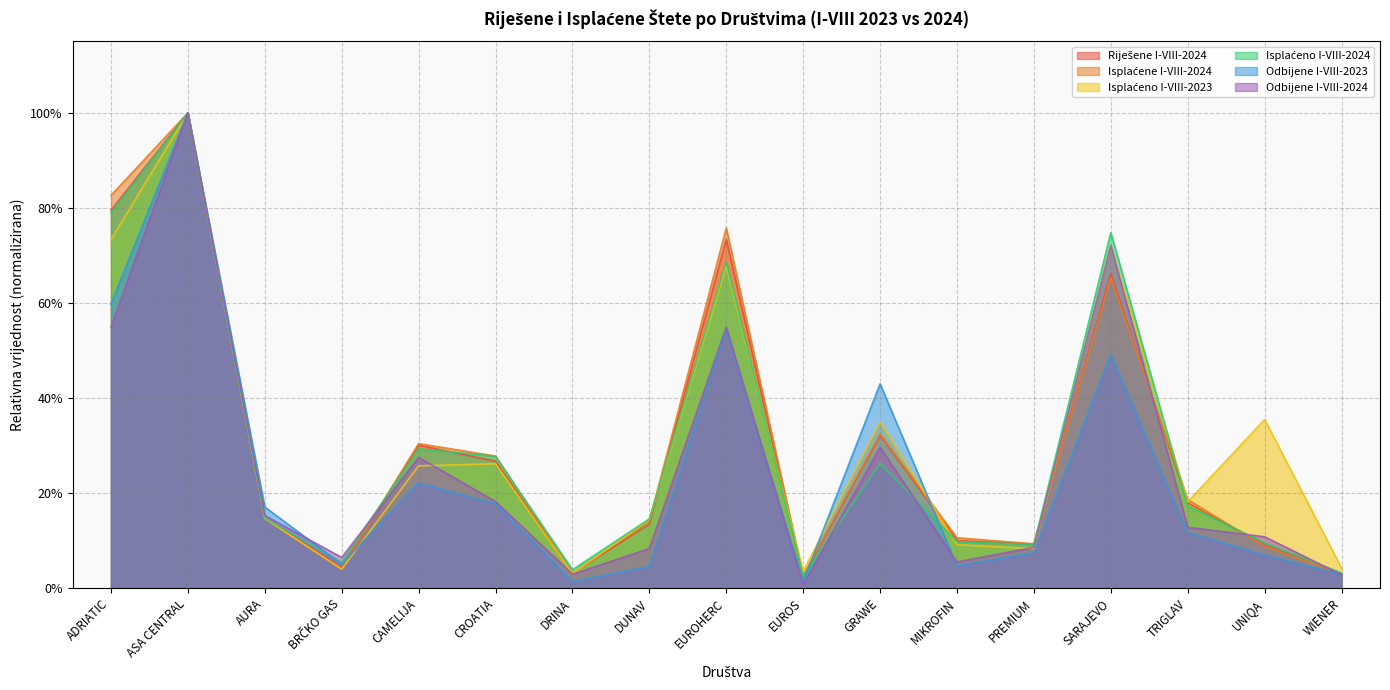

Reading right to left, list all the values displayed in this chart.

Riješene I-VIII-2024: WIENER=0.0	UNIQA=0.1	TRIGLAV=0.2	SARAJEVO=0.7	PREMIUM=0.1	MIKROFIN=0.1	GRAWE=0.3	EUROS=0.0	EUROHERC=0.7	DUNAV=0.1	DRINA=0.0	CROATIA=0.3	CAMELIJA=0.3	BRČKO GAS=0.0	AURA=0.1	ASA CENTRAL=1.0	ADRIATIC=0.8
Isplaćene I-VIII-2024: WIENER=0.0	UNIQA=0.1	TRIGLAV=0.2	SARAJEVO=0.7	PREMIUM=0.1	MIKROFIN=0.1	GRAWE=0.3	EUROS=0.0	EUROHERC=0.8	DUNAV=0.1	DRINA=0.0	CROATIA=0.3	CAMELIJA=0.3	BRČKO GAS=0.0	AURA=0.1	ASA CENTRAL=1.0	ADRIATIC=0.8
Isplaćeno I-VIII-2023: WIENER=0.0	UNIQA=0.4	TRIGLAV=0.2	SARAJEVO=0.7	PREMIUM=0.1	MIKROFIN=0.1	GRAWE=0.4	EUROS=0.0	EUROHERC=0.7	DUNAV=0.1	DRINA=0.0	CROATIA=0.3	CAMELIJA=0.3	BRČKO GAS=0.0	AURA=0.1	ASA CENTRAL=1.0	ADRIATIC=0.7
Isplaćeno I-VIII-2024: WIENER=0.0	UNIQA=0.1	TRIGLAV=0.2	SARAJEVO=0.7	PREMIUM=0.1	MIKROFIN=0.1	GRAWE=0.3	EUROS=0.0	EUROHERC=0.7	DUNAV=0.1	DRINA=0.0	CROATIA=0.3	CAMELIJA=0.3	BRČKO GAS=0.1	AURA=0.1	ASA CENTRAL=1.0	ADRIATIC=0.8
Odbijene I-VIII-2023: WIENER=0.0	UNIQA=0.1	TRIGLAV=0.1	SARAJEVO=0.5	PREMIUM=0.1	MIKROFIN=0.0	GRAWE=0.4	EUROS=0.0	EUROHERC=0.5	DUNAV=0.0	DRINA=0.0	CROATIA=0.2	CAMELIJA=0.2	BRČKO GAS=0.1	AURA=0.2	ASA CENTRAL=1.0	ADRIATIC=0.6
Odbijene I-VIII-2024: WIENER=0.0	UNIQA=0.1	TRIGLAV=0.1	SARAJEVO=0.7	PREMIUM=0.1	MIKROFIN=0.1	GRAWE=0.3	EUROS=0.0	EUROHERC=0.5	DUNAV=0.1	DRINA=0.0	CROATIA=0.2	CAMELIJA=0.3	BRČKO GAS=0.1	AURA=0.2	ASA CENTRAL=1.0	ADRIATIC=0.5